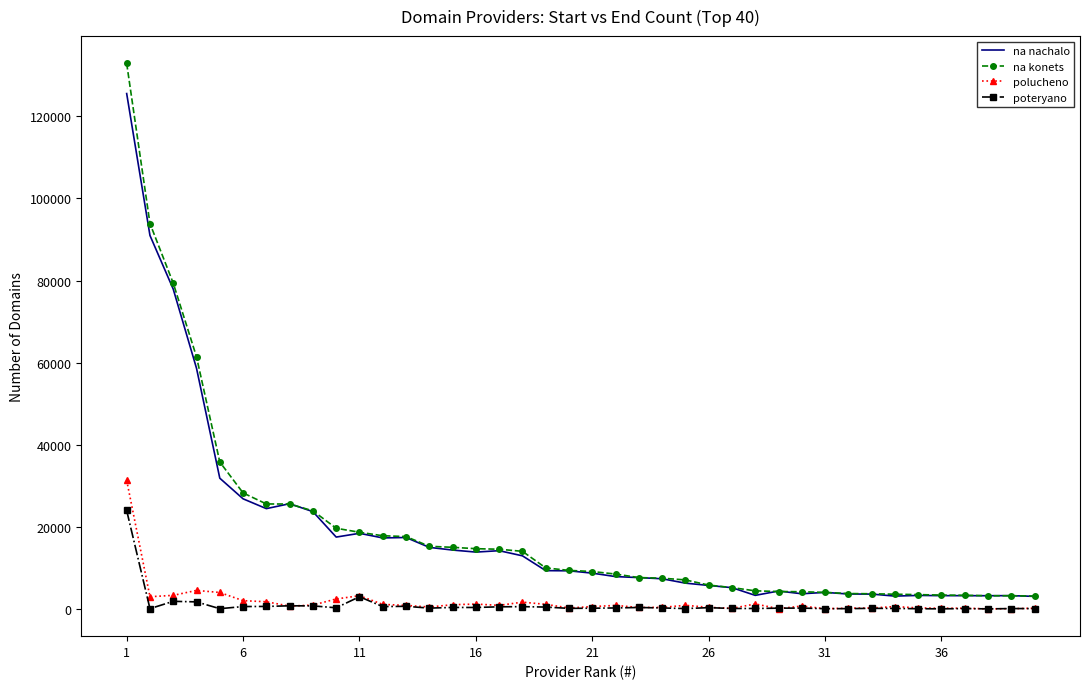

True or false: poteryano and na konets cross at least once.

False